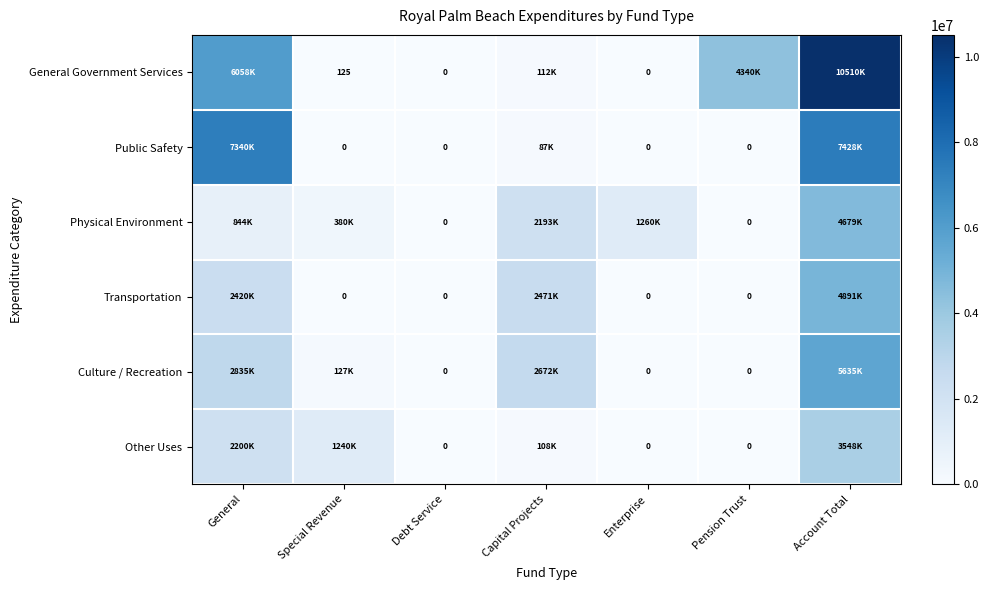

List the series in order of their peak value, highest first.

General Government Services, Public Safety, Culture / Recreation, Transportation, Physical Environment, Other Uses